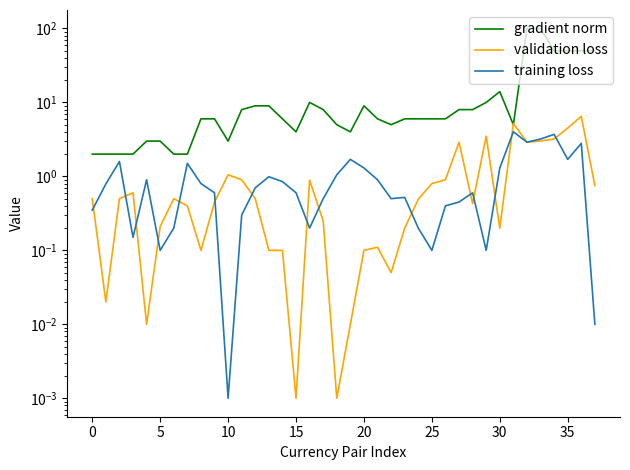

Where do gradient norm and validation loss first cross each other?

30 and 31